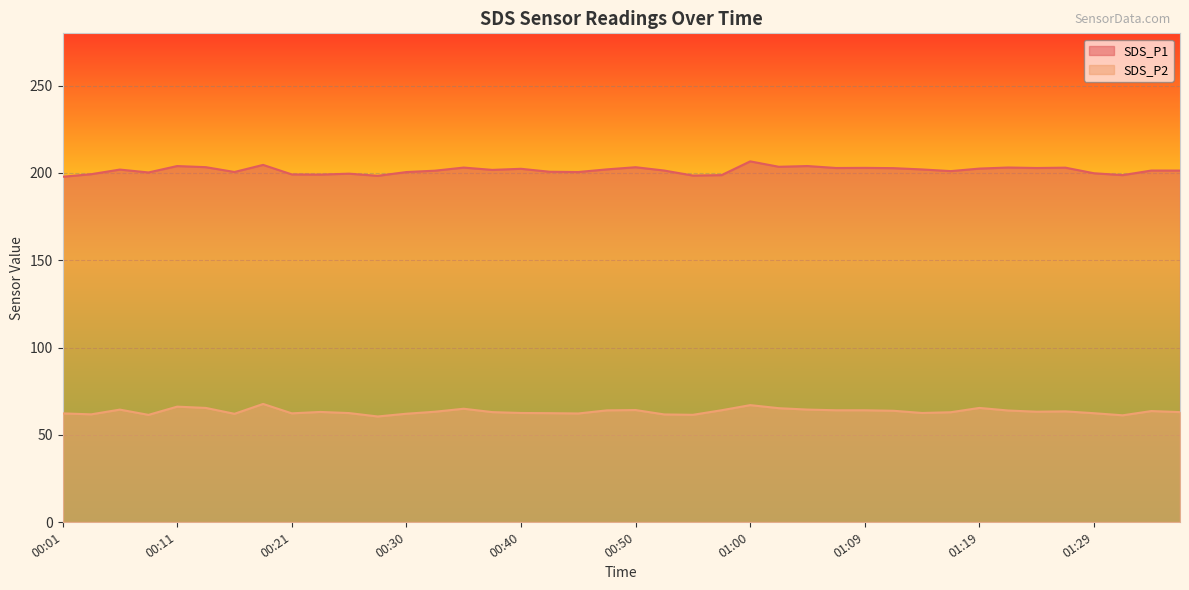

Is it true that SDS_P1 equals 313.8 at 00:35?

False